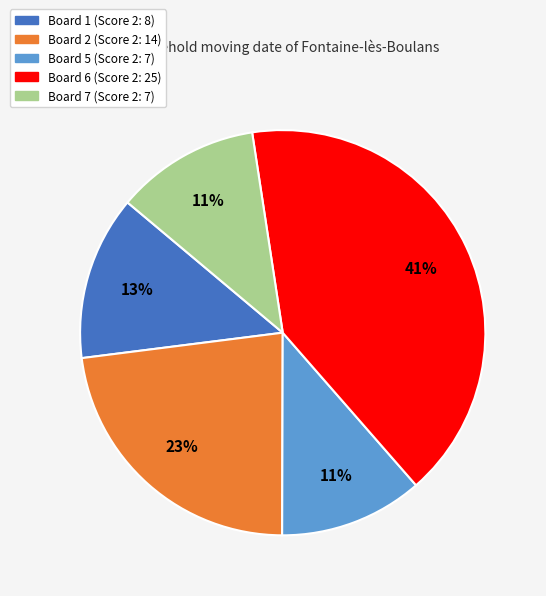

Is there any slice that represents more than half of the pie?

No